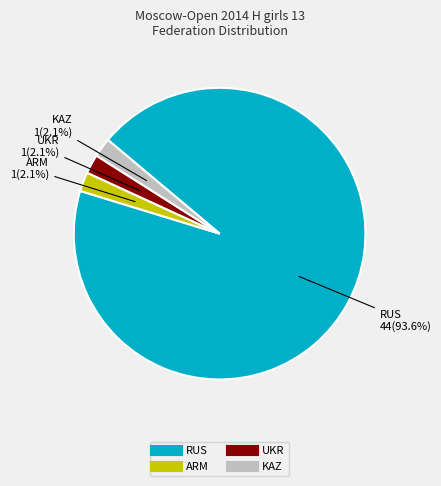

Which slice is the largest?

RUS